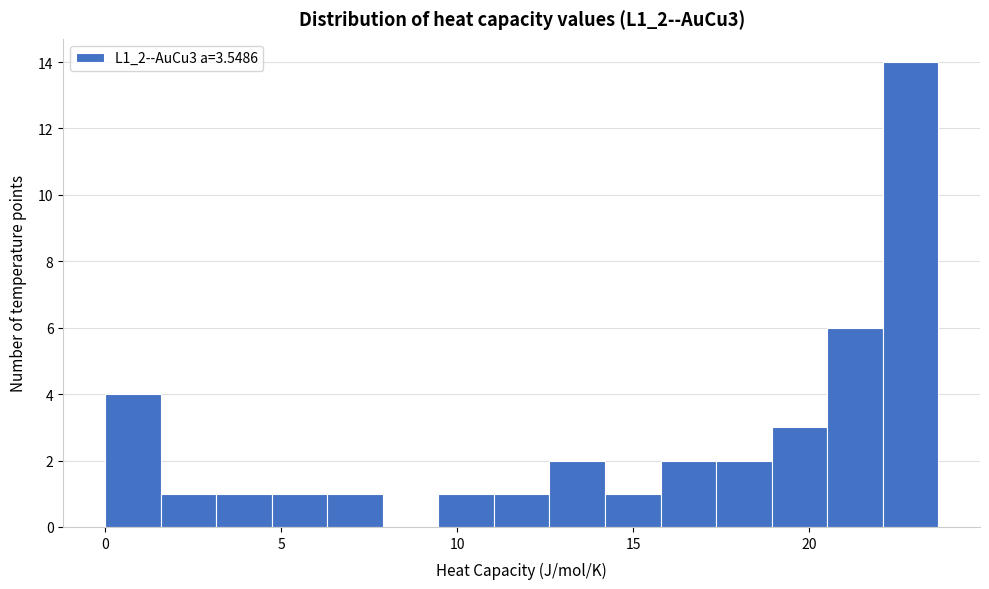

Around what value on the x-axis is the tallest bar? Give the approximate position of its centre, as read against the axis.

23.0